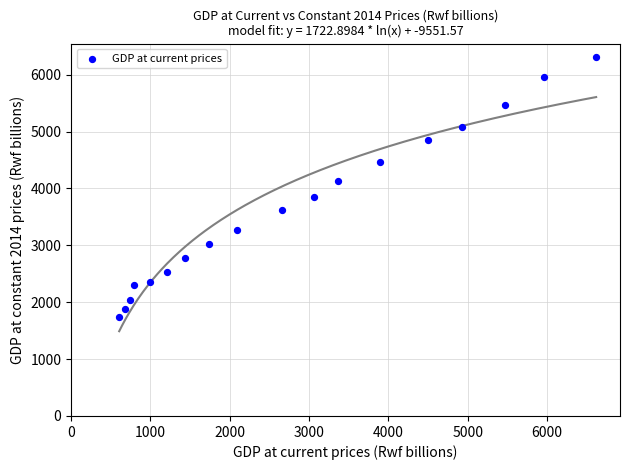

What is the range of Y values (max minus min)?

4568